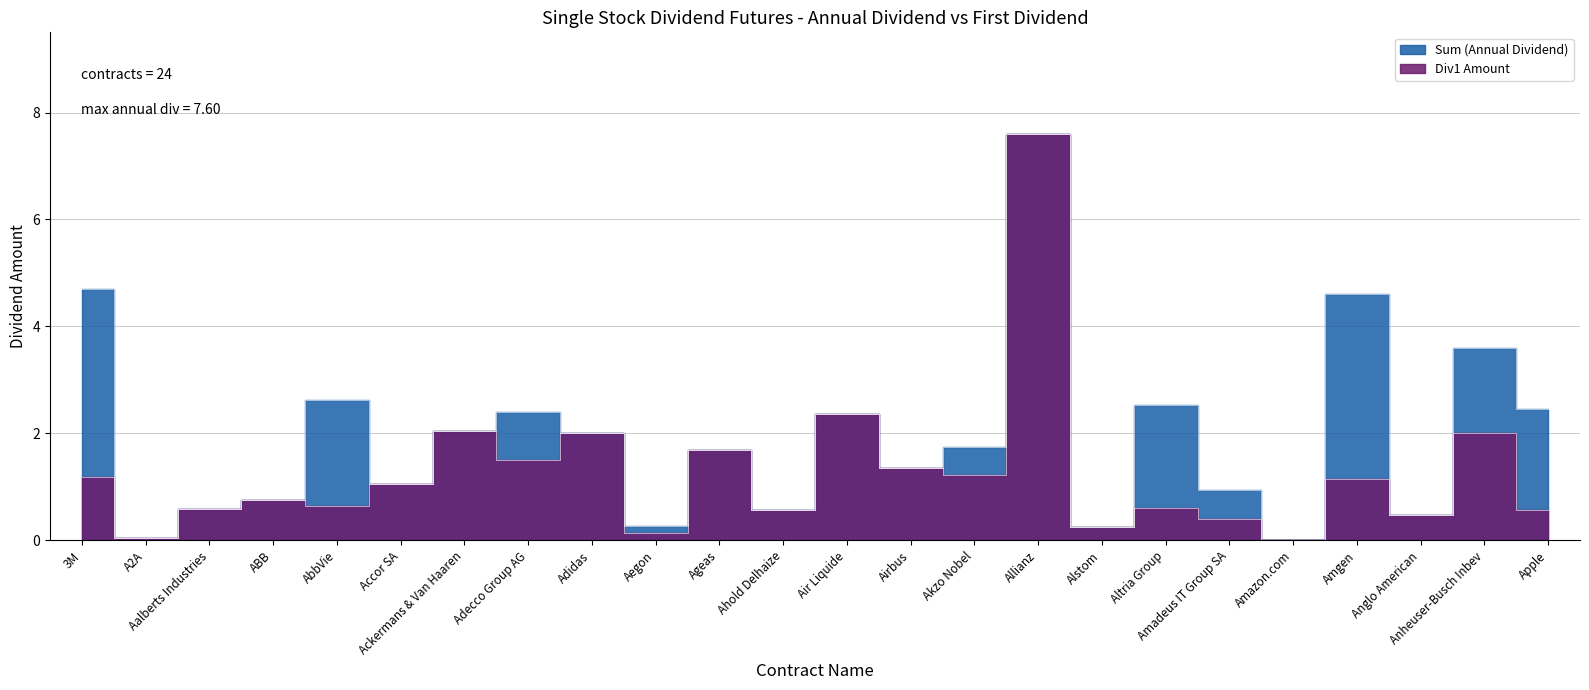

Reading left to right, extract all data points from this chart.

Sum (Annual Dividend): 3M=4.7	A2A=0.0	Aalberts Industries=0.6	ABB=0.8	AbbVie=2.6	Accor SA=1.1	Ackermans & Van Haaren=2.0	Adecco Group AG=2.4	Adidas=2.0	Aegon=0.3	Ageas=1.7	Ahold Delhaize=0.6	Air Liquide=2.4	Airbus=1.4	Akzo Nobel=1.7	Allianz=7.6	Alstom=0.2	Altria Group=2.5	Amadeus IT Group SA=0.9	Amazon.com=0.0	Amgen=4.6	Anglo American=0.5	Anheuser-Busch Inbev=3.6	Apple=2.5
Div1 Amount: 3M=1.2	A2A=0.0	Aalberts Industries=0.6	ABB=0.8	AbbVie=0.6	Accor SA=1.1	Ackermans & Van Haaren=2.0	Adecco Group AG=1.5	Adidas=2.0	Aegon=0.1	Ageas=1.7	Ahold Delhaize=0.6	Air Liquide=2.4	Airbus=1.4	Akzo Nobel=1.2	Allianz=7.6	Alstom=0.2	Altria Group=0.6	Amadeus IT Group SA=0.4	Amazon.com=0.0	Amgen=1.1	Anglo American=0.5	Anheuser-Busch Inbev=2.0	Apple=0.6